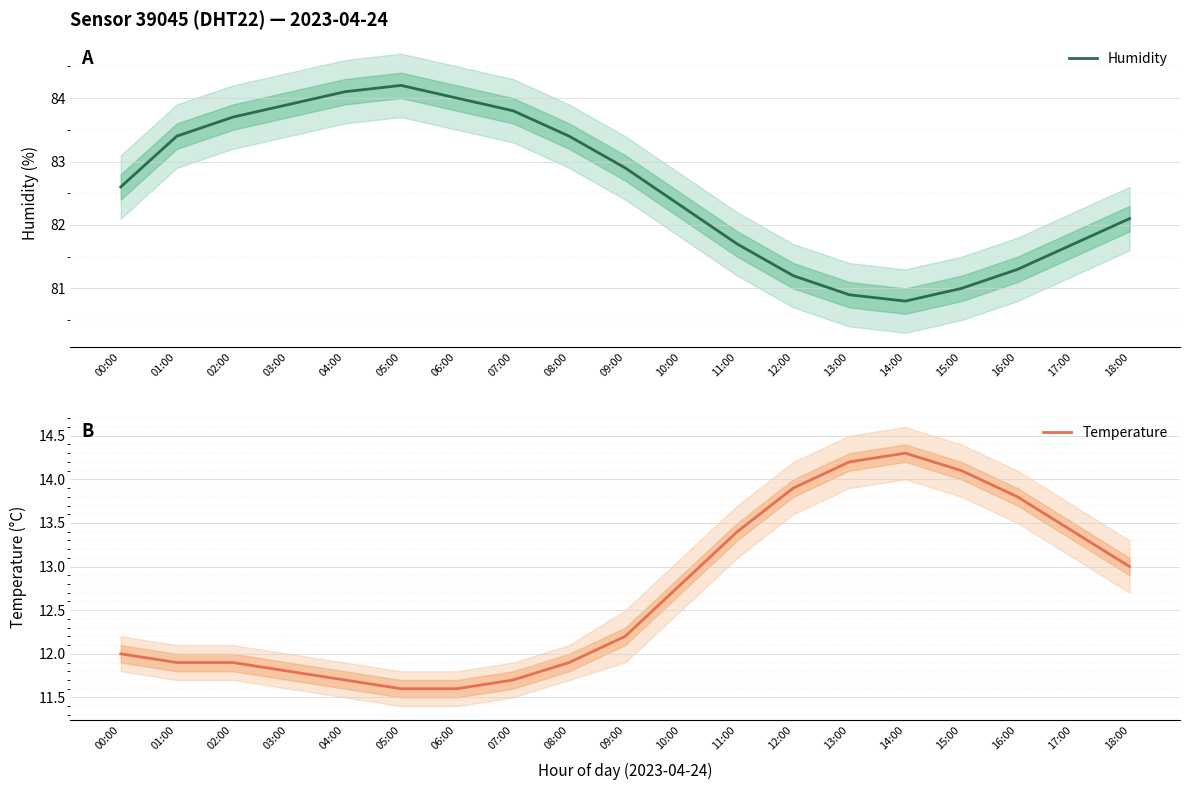

Reading left to right, what are all the values shown in this chart?

Humidity: 00:00=82.6	01:00=83.4	02:00=83.7	03:00=83.9	04:00=84.1	05:00=84.2	06:00=84.0	07:00=83.8	08:00=83.4	09:00=82.9	10:00=82.3	11:00=81.7	12:00=81.2	13:00=80.9	14:00=80.8	15:00=81.0	16:00=81.3	17:00=81.7	18:00=82.1
Temperature: 00:00=12.0	01:00=11.9	02:00=11.9	03:00=11.8	04:00=11.7	05:00=11.6	06:00=11.6	07:00=11.7	08:00=11.9	09:00=12.2	10:00=12.8	11:00=13.4	12:00=13.9	13:00=14.2	14:00=14.3	15:00=14.1	16:00=13.8	17:00=13.4	18:00=13.0